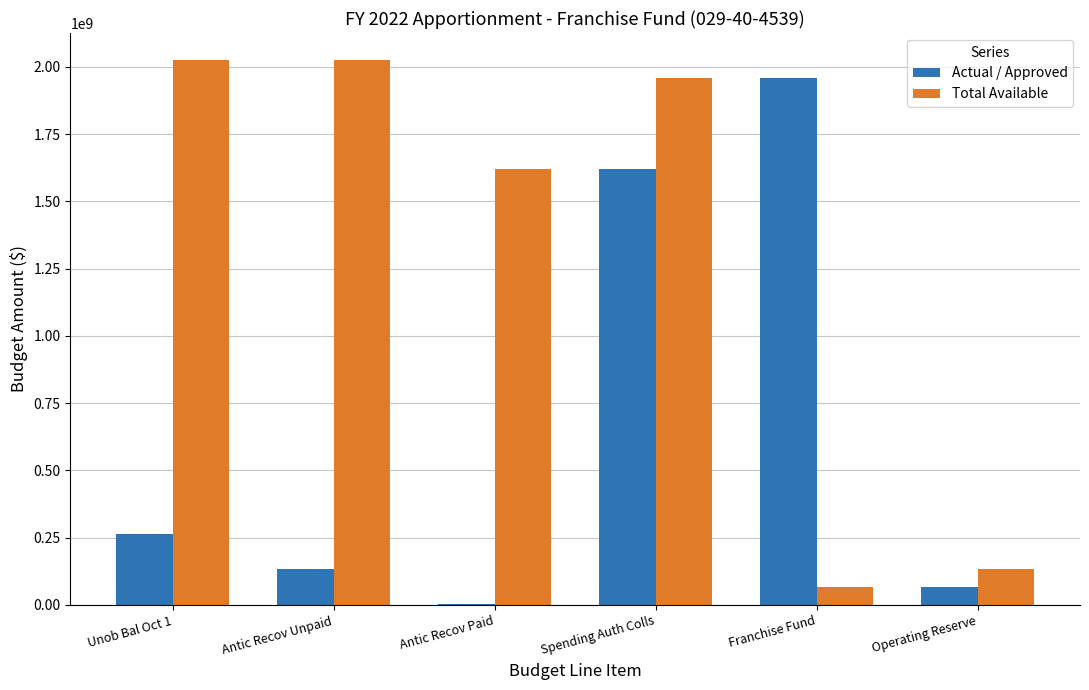

Which series has the largest total across all categories?

Total Available